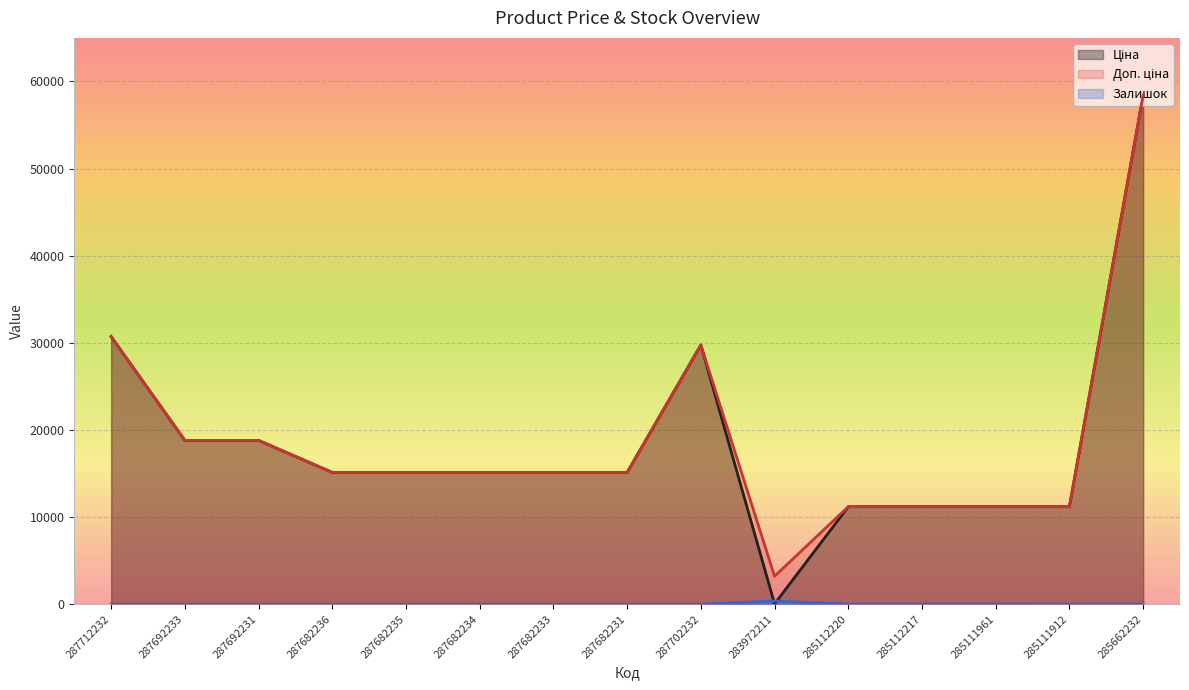

True or false: Залишок has a value of 0.0 at 287702232.

True